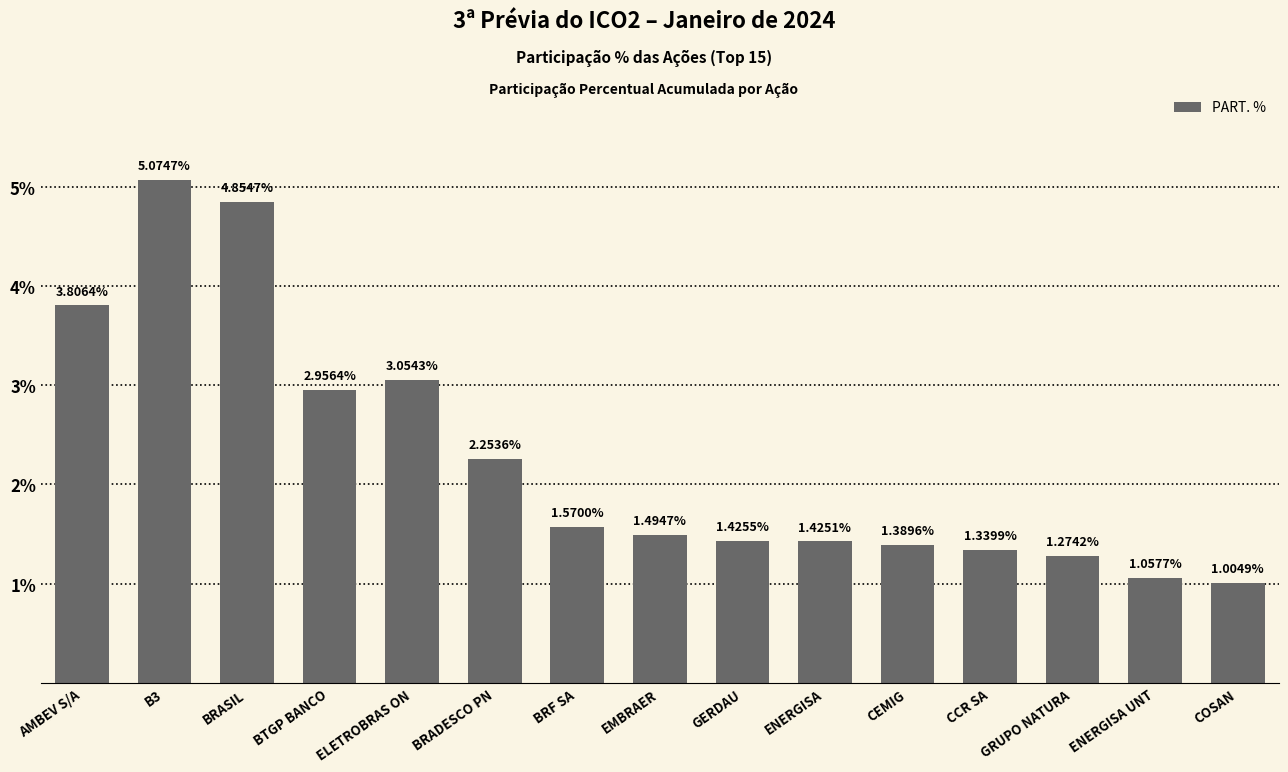

Between ENERGISA UNT and CCR SA, which is larger?

CCR SA